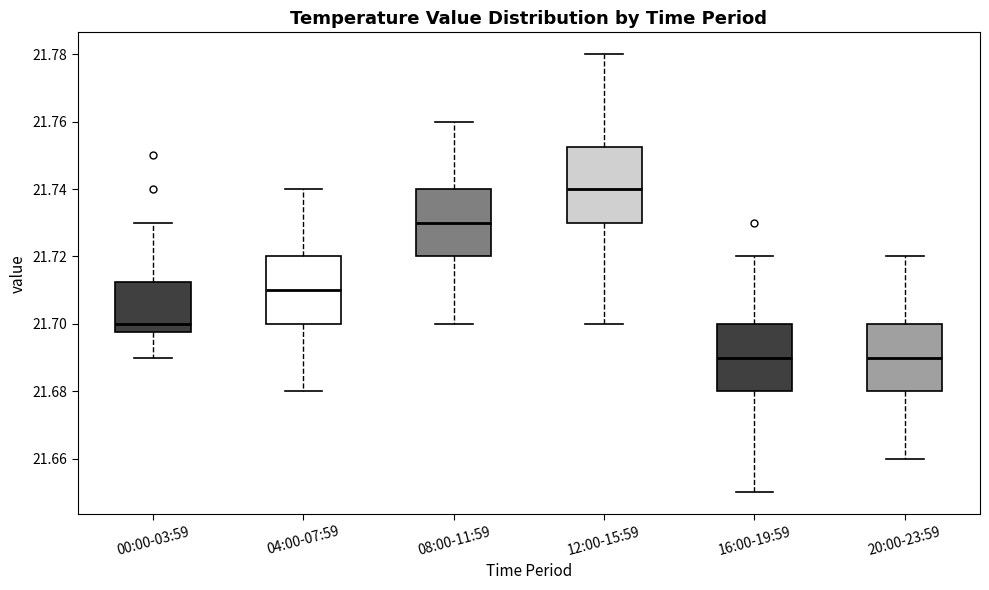

Reading left to right, read every box against the y-axis: the position of its median line, the range the box covers, and the ends of its whiskers. The values are not printed on the chart, so give them approximately, as read against the axis.

00:00-03:59: median 21.700, box 21.698 to 21.712, whiskers 21.690 to 21.730
04:00-07:59: median 21.710, box 21.700 to 21.720, whiskers 21.680 to 21.740
08:00-11:59: median 21.730, box 21.720 to 21.740, whiskers 21.700 to 21.760
12:00-15:59: median 21.740, box 21.730 to 21.752, whiskers 21.700 to 21.780
16:00-19:59: median 21.690, box 21.680 to 21.700, whiskers 21.650 to 21.720
20:00-23:59: median 21.690, box 21.680 to 21.700, whiskers 21.660 to 21.720